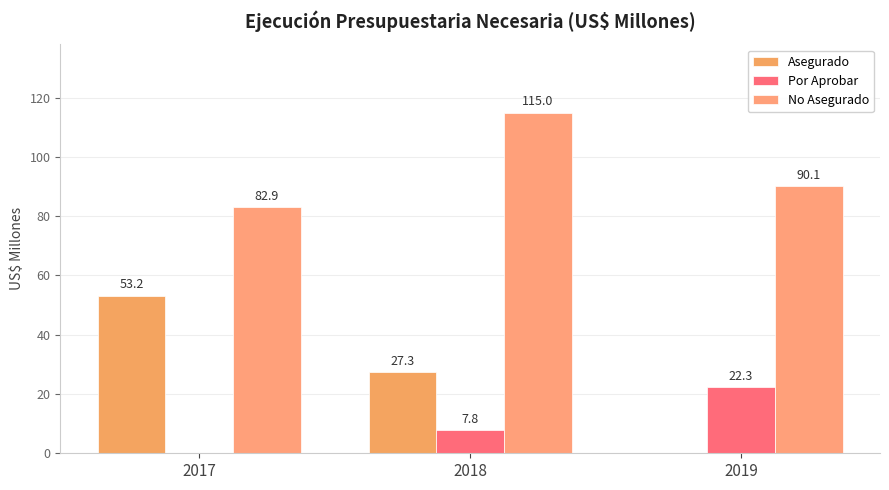

Is the value of Por Aprobar at 2019 greater than the value of Asegurado at 2019?

Yes